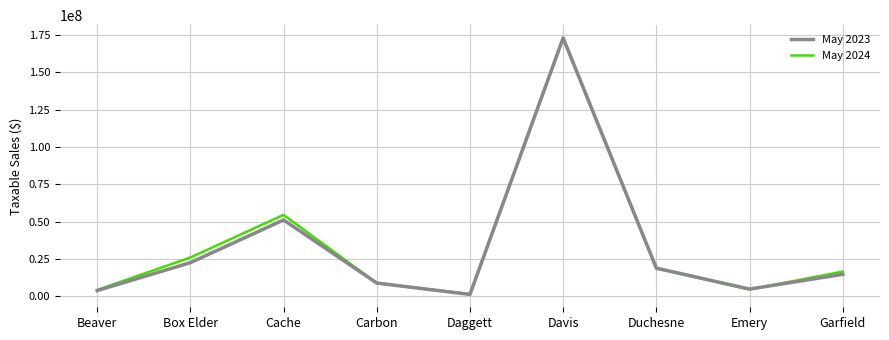

What is the spread (max minus min) of values at Cache?

3396319